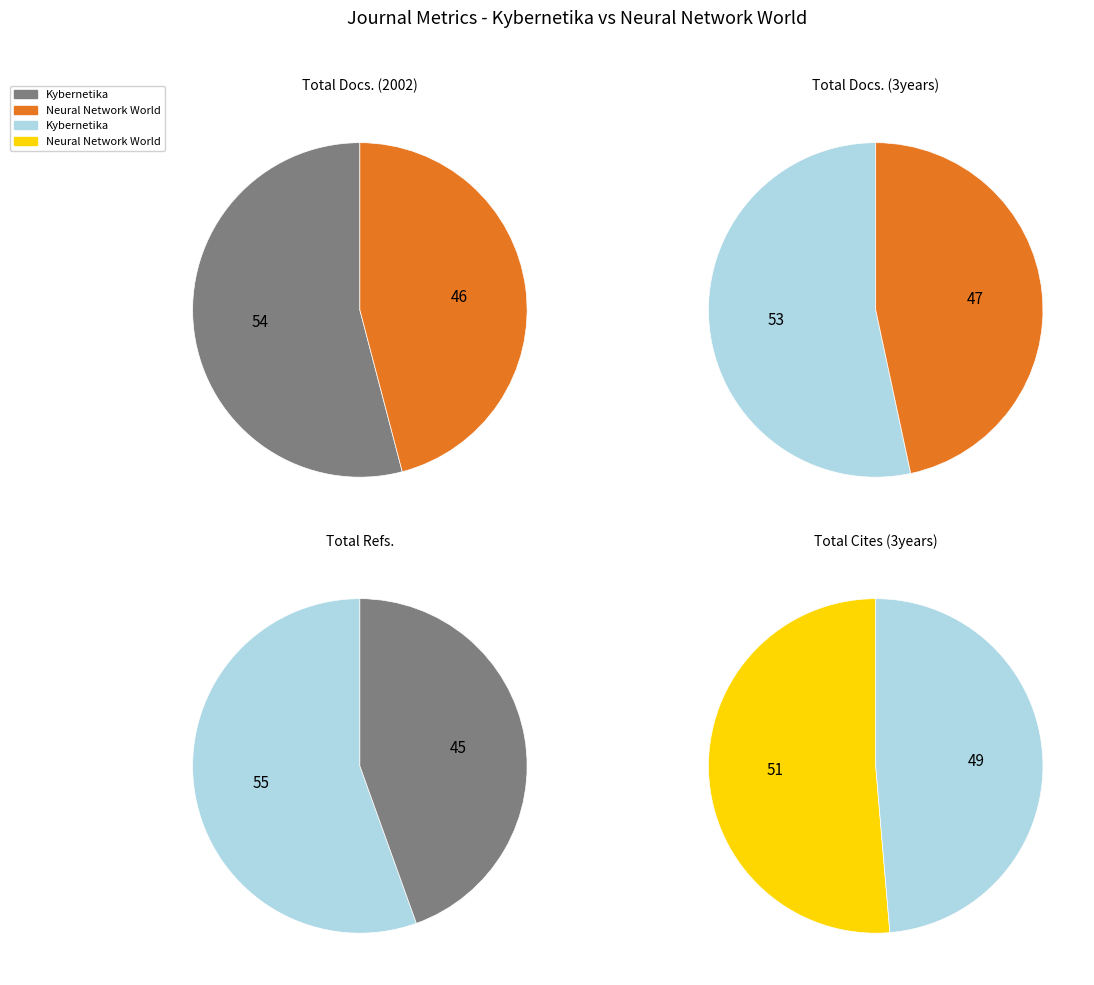

Which slice is the largest?

Kybernetika